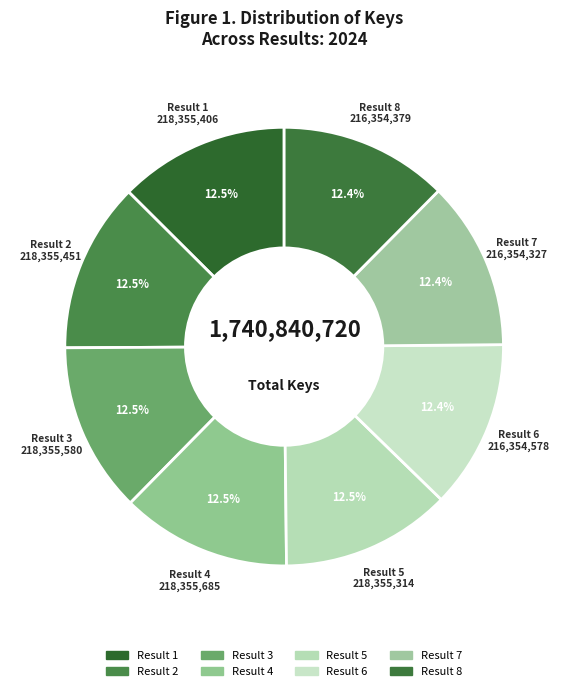

Count the number of slices in the pie.

8